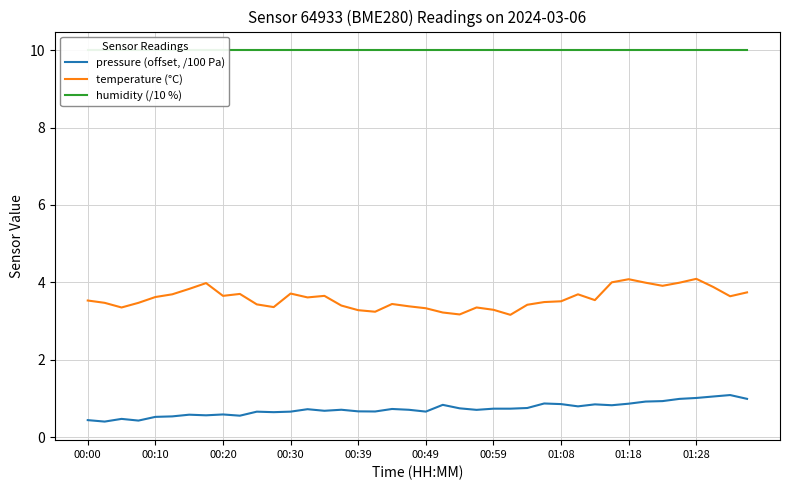

The temperature (°C) series shows 4.8 at 00:00. True or false?

False